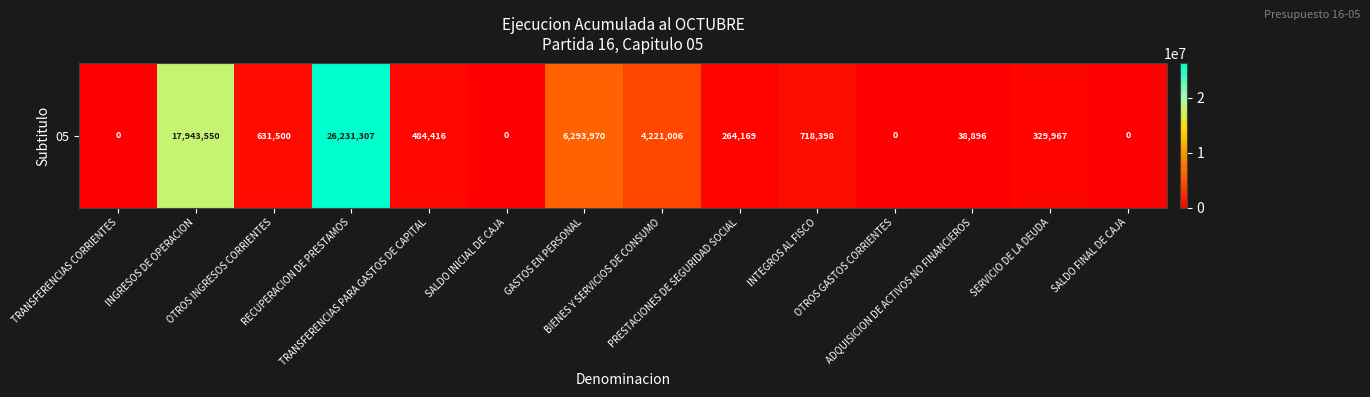

The chart shows a value of 13314631 at SALDO INICIAL DE CAJA. True or false?

False